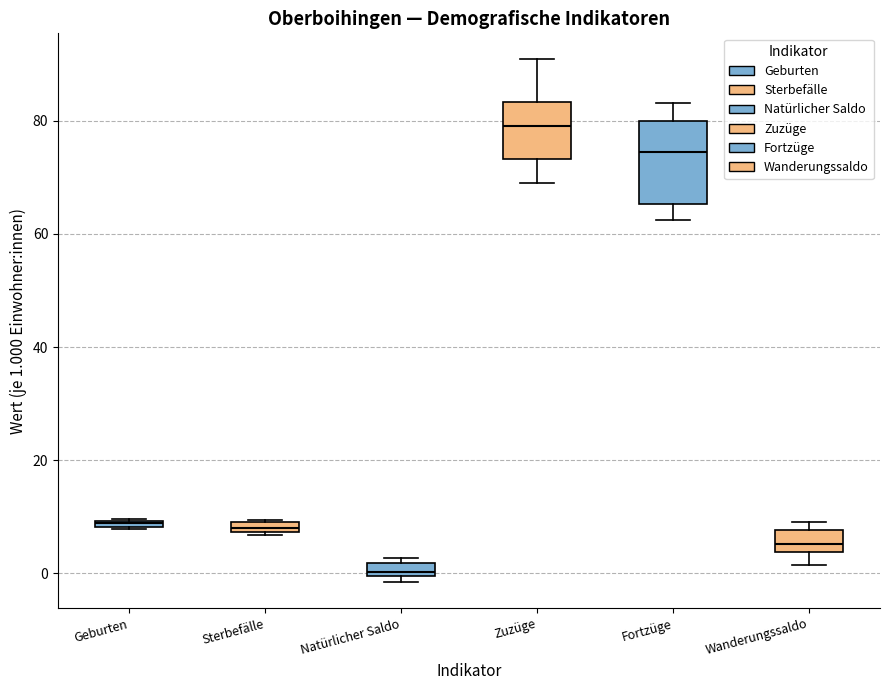

Where does the median line of the box for Wanderungssaldo sit on the y-axis? The values are not printed on the chart, so give them approximately, as read against the axis.

6